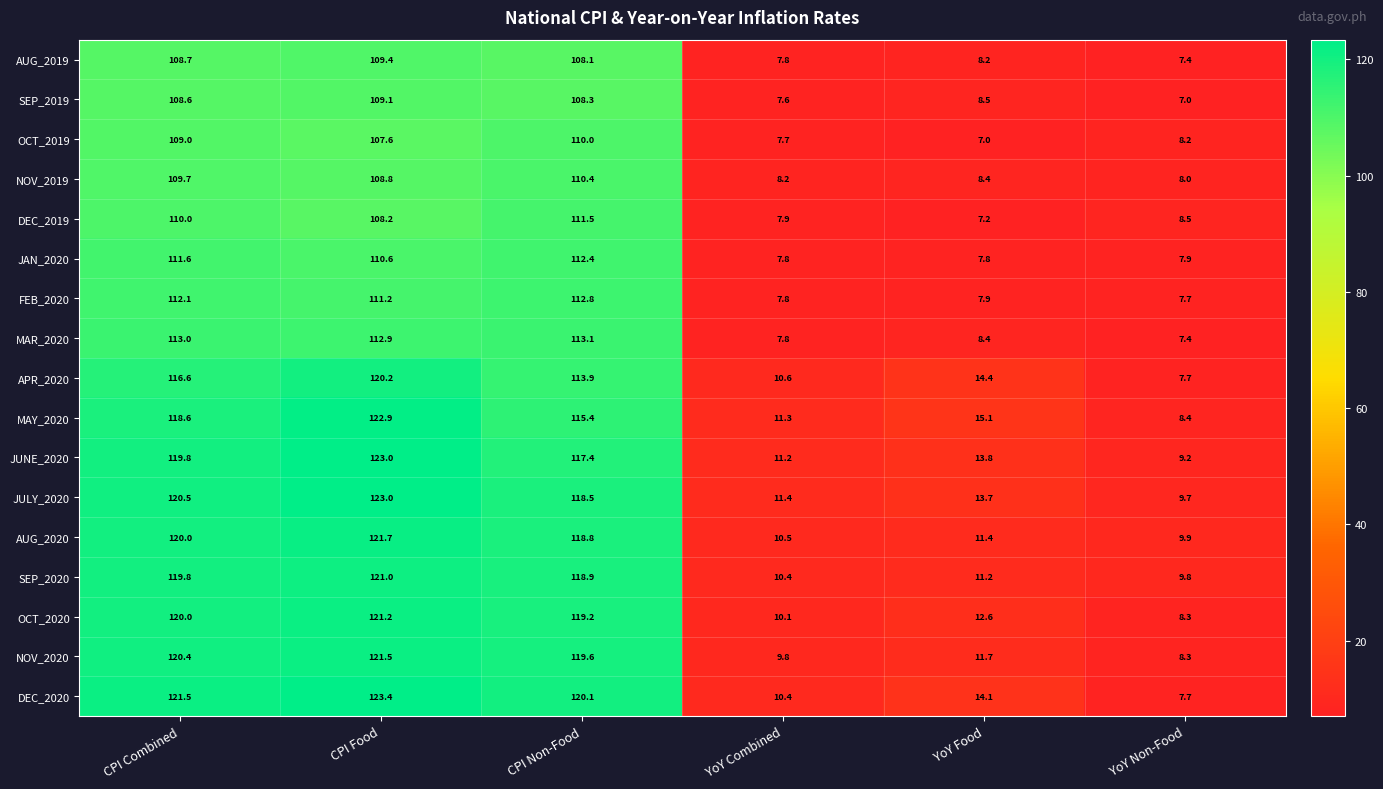

At which category is the sum across all series the highest?

CPI Food